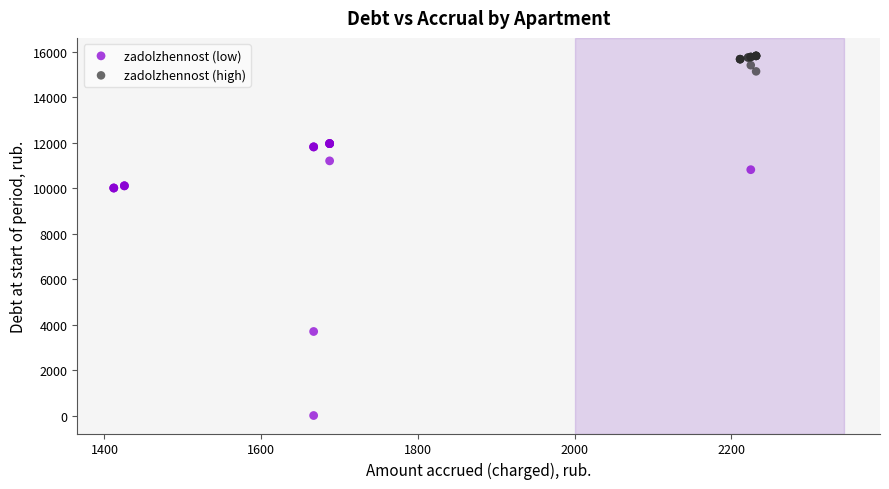

What are all the series names shown in the legend?

zadolzhennost (low), zadolzhennost (high)